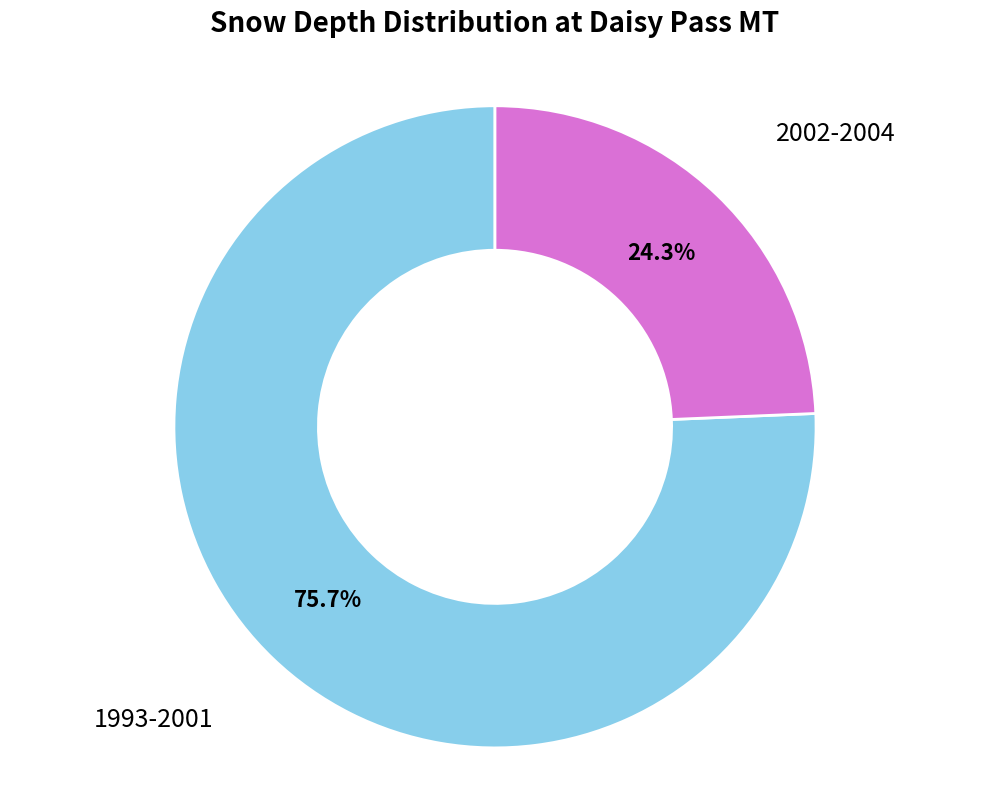

Is there any slice that represents more than half of the pie?

Yes